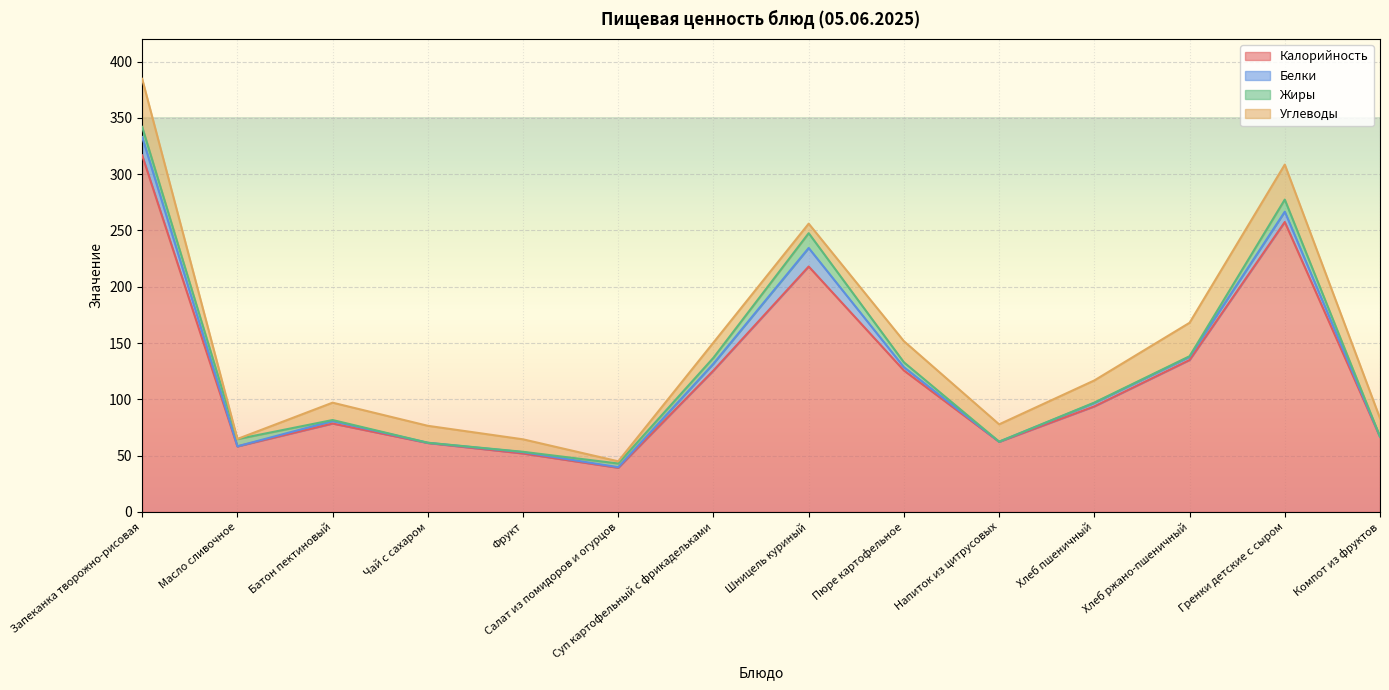

What are all the series names shown in the legend?

Калорийность, Белки, Жиры, Углеводы